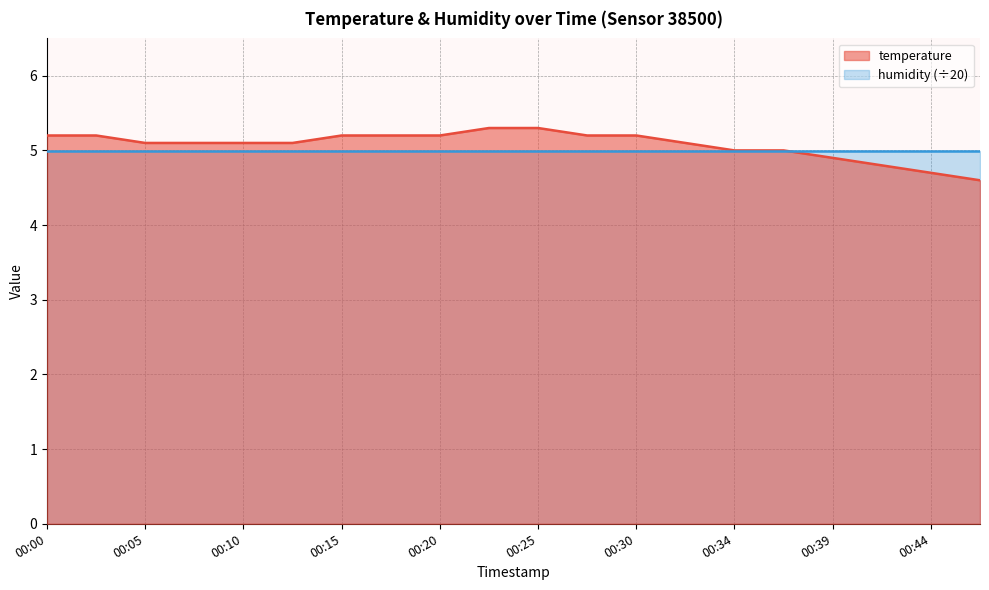

What is the value of the 5th point from the left?

5.1